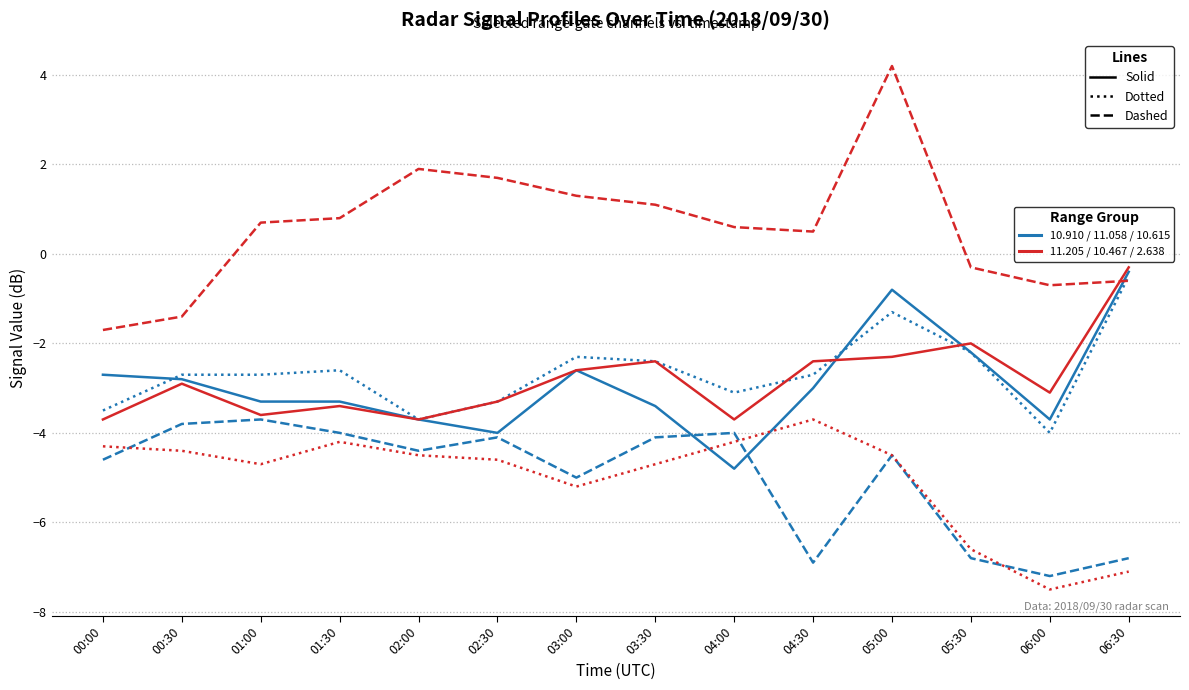

At which category is the sum across all series the highest?

05:00